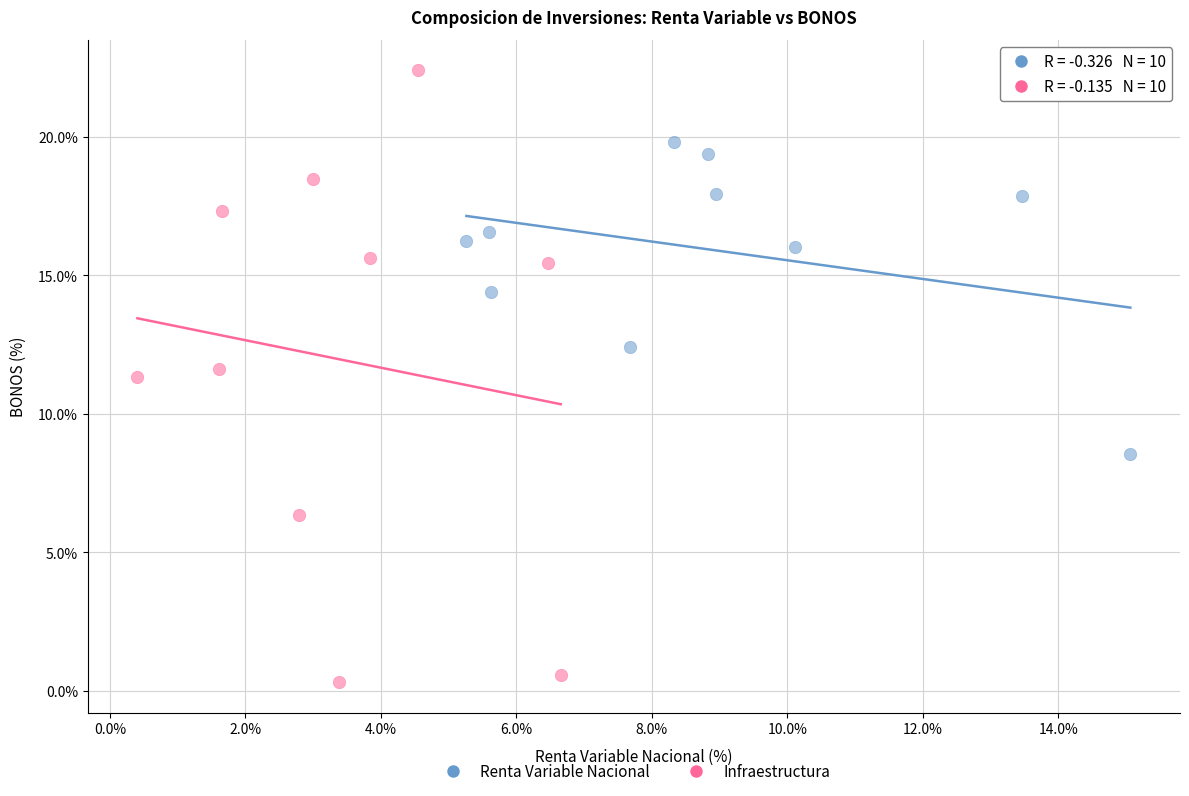

Which series contains the lowest Y value?

Infraestructura